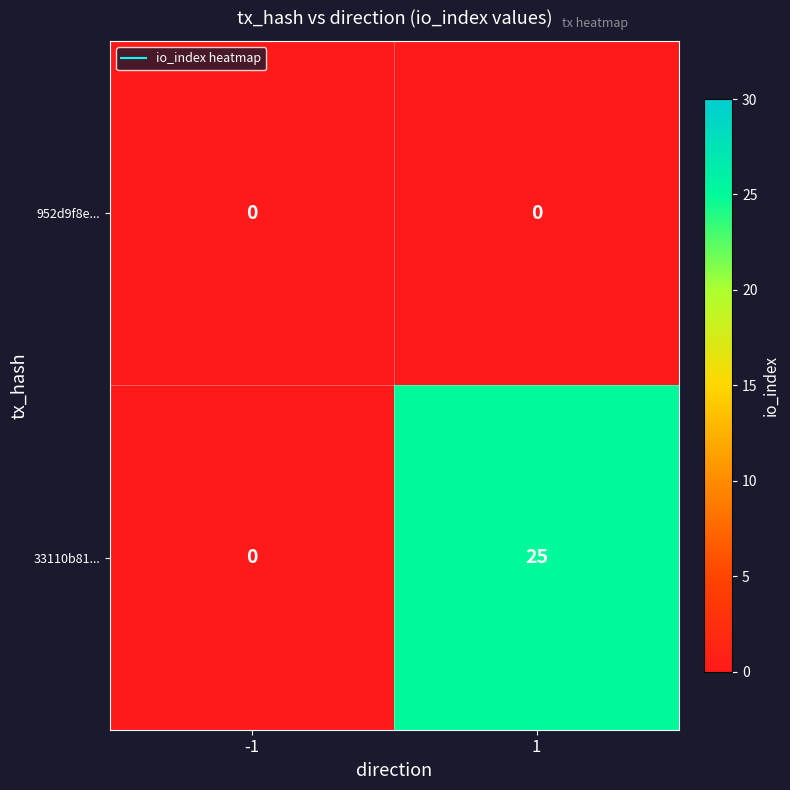

The value of 952d9f8e... at 1 is 0. True or false?

True